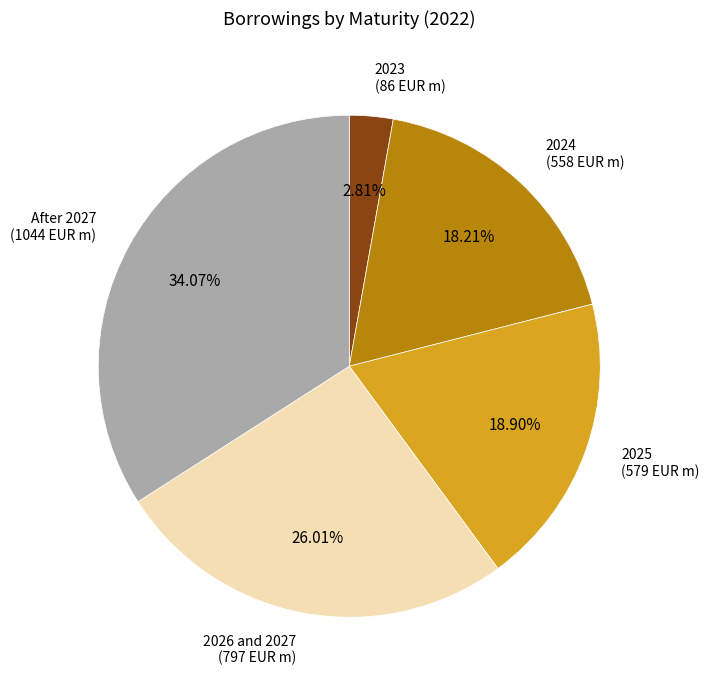

Does any single category account for the majority?

No